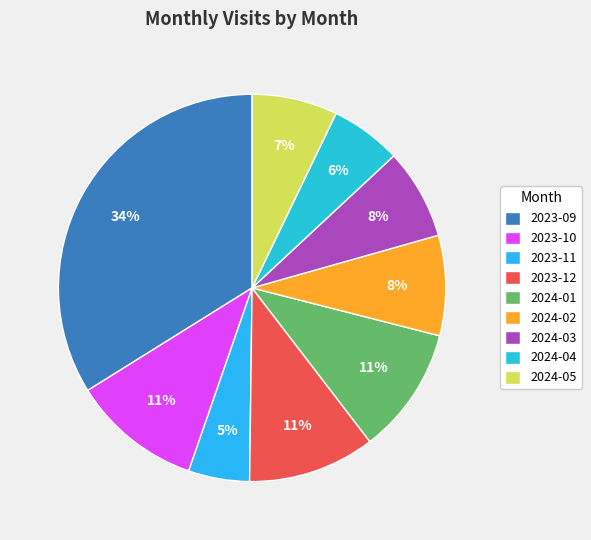

To the nearest percent, what is the difference between the largest and smallest slice percentages?

29%